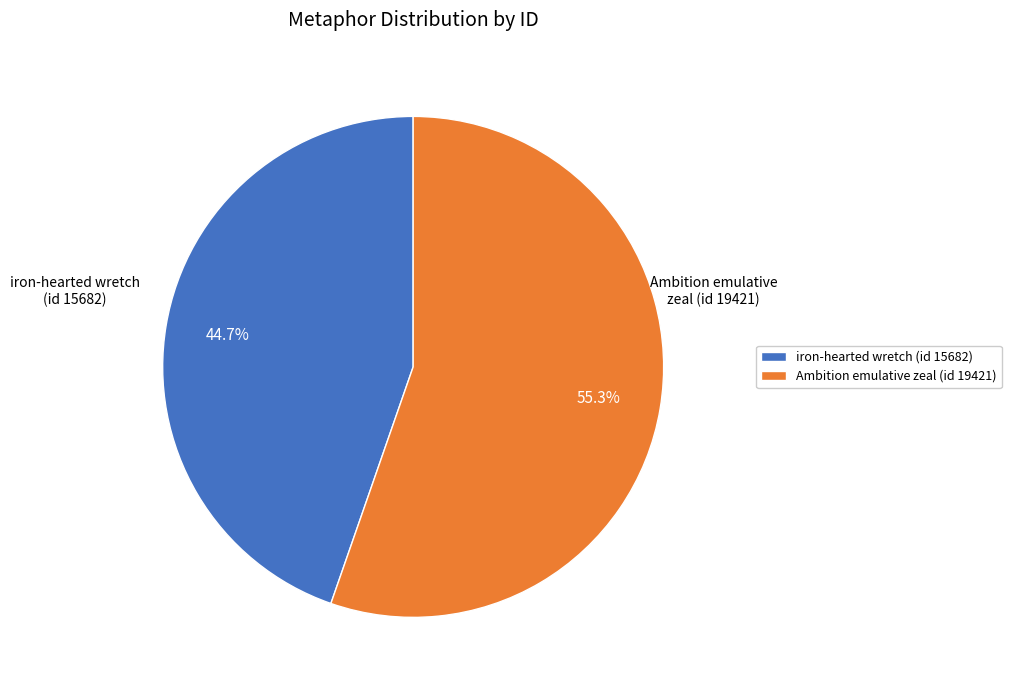

Which category has the smallest portion of the pie?

iron-hearted wretch (id 15682)